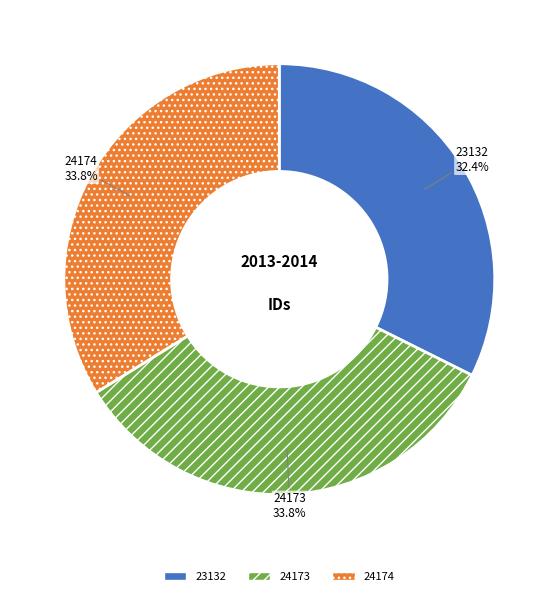

The 23132 slice represents 47% of the pie. True or false?

False